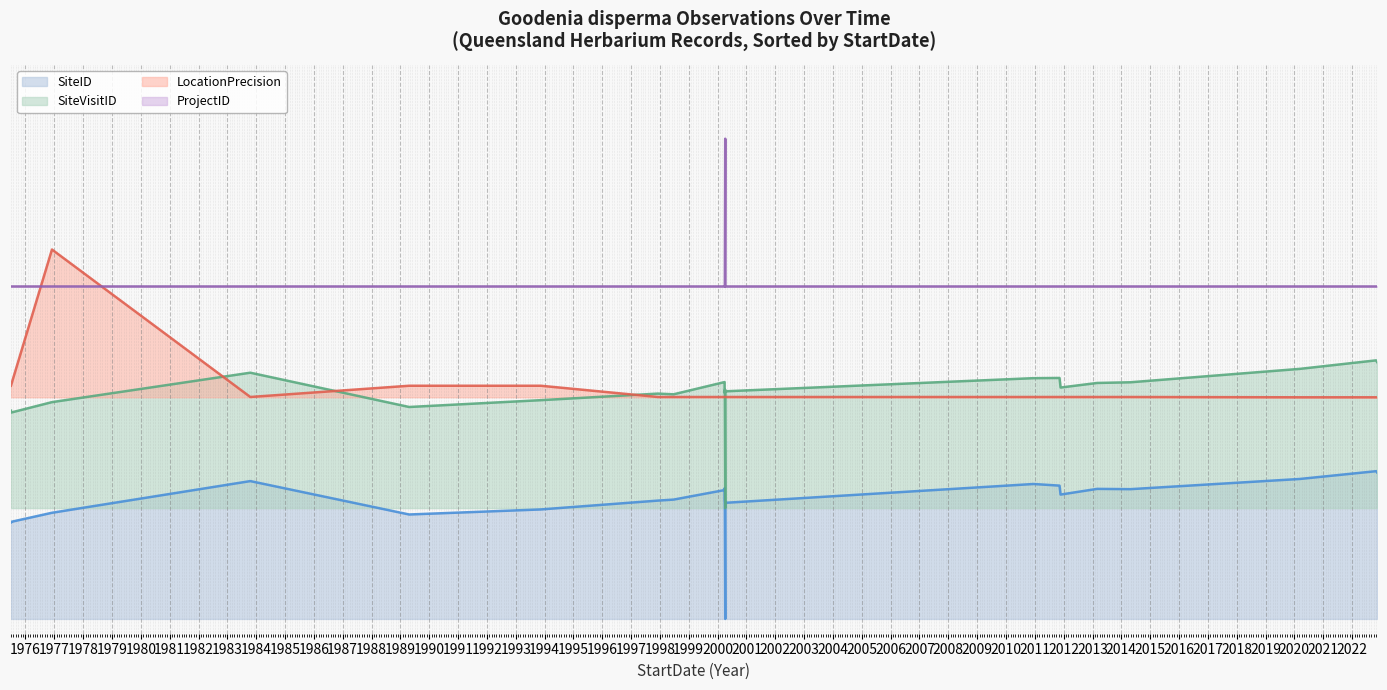

At which category does LocationPrecision (line) reach its first local peak?

1977